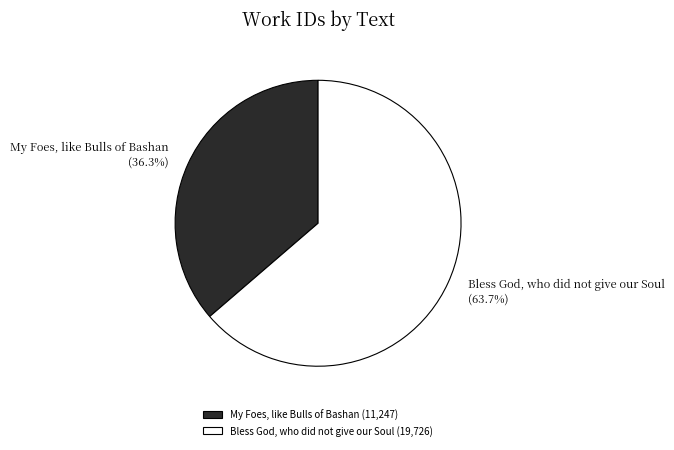

Is it true that My Foes, like Bulls of Bashan is 36% of the pie?

True